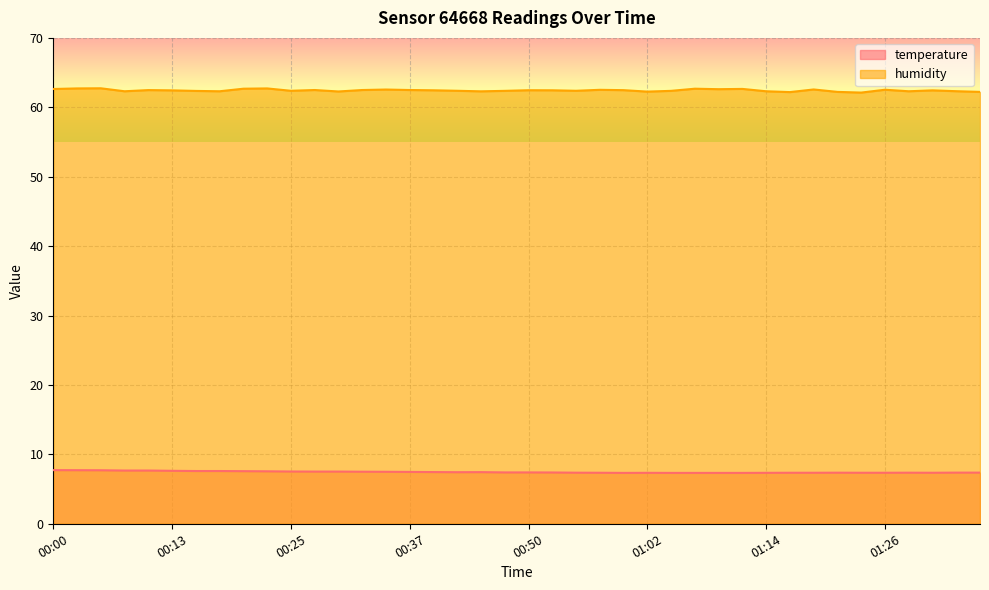

What position from the left is 01:16?

32